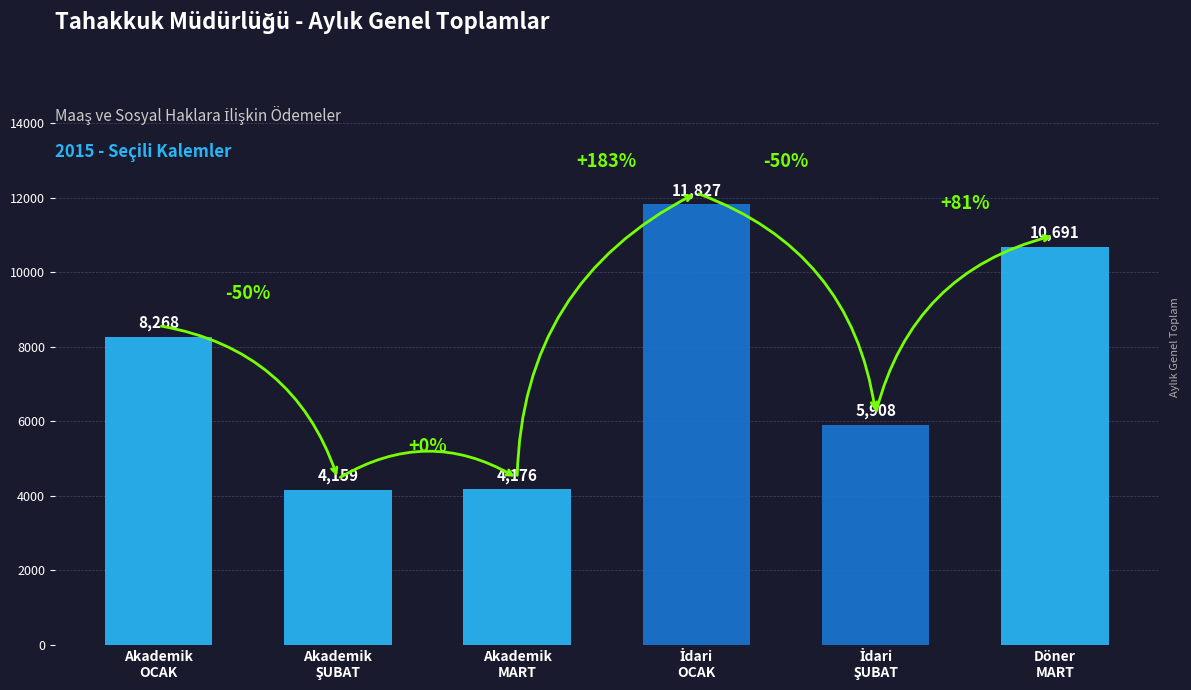

Are the bars grouped side by side (vs. stacked)?

Yes